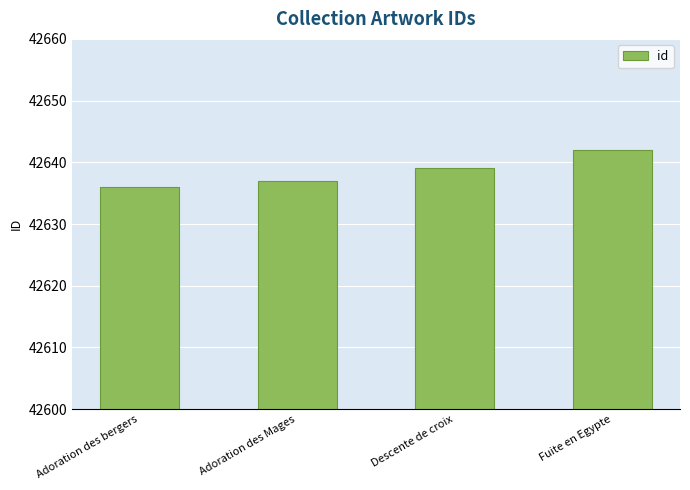

Between Adoration des Mages and Descente de croix, which is larger?

Descente de croix